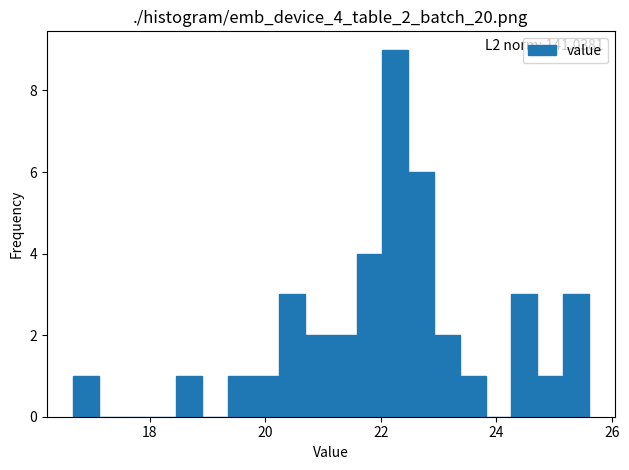

Read against the x-axis, roughly where is the centre of the tallest bar?

22.2